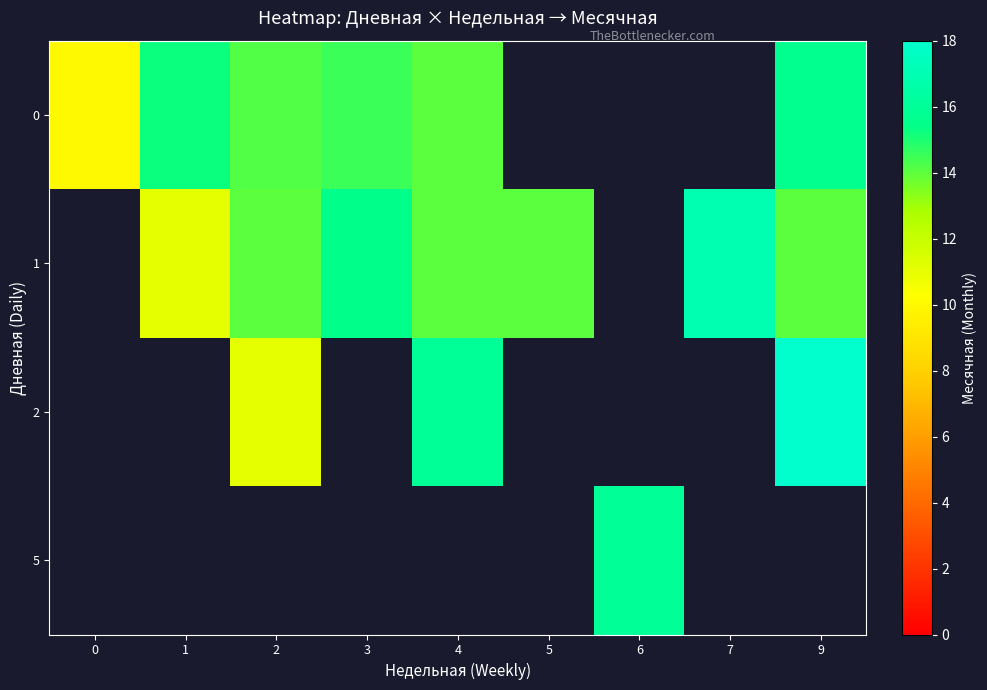

At how many categories does at least one series exceed 13?

8